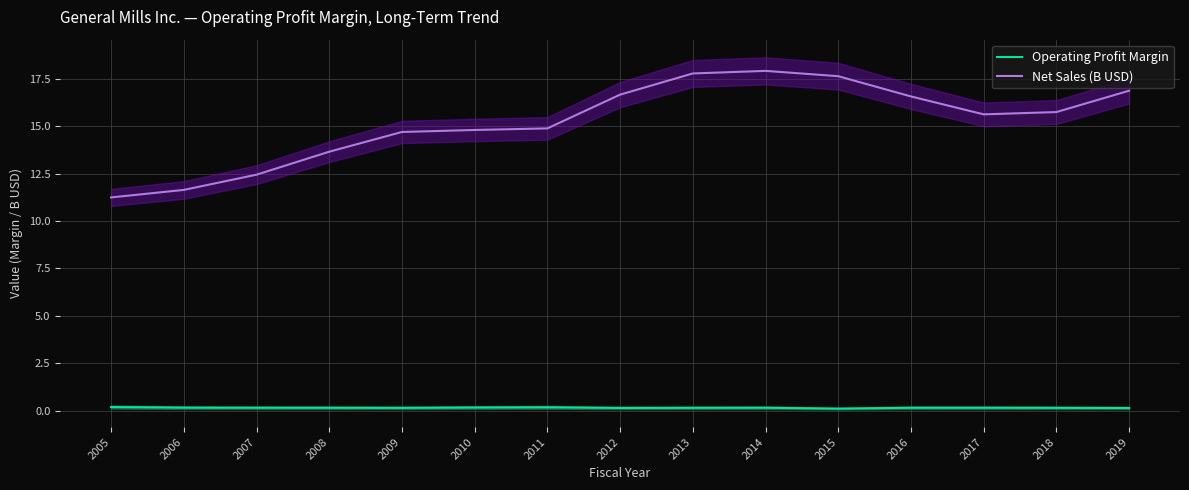

True or false: Net Sales (B USD) has a value of 13.7 at 2008.

True